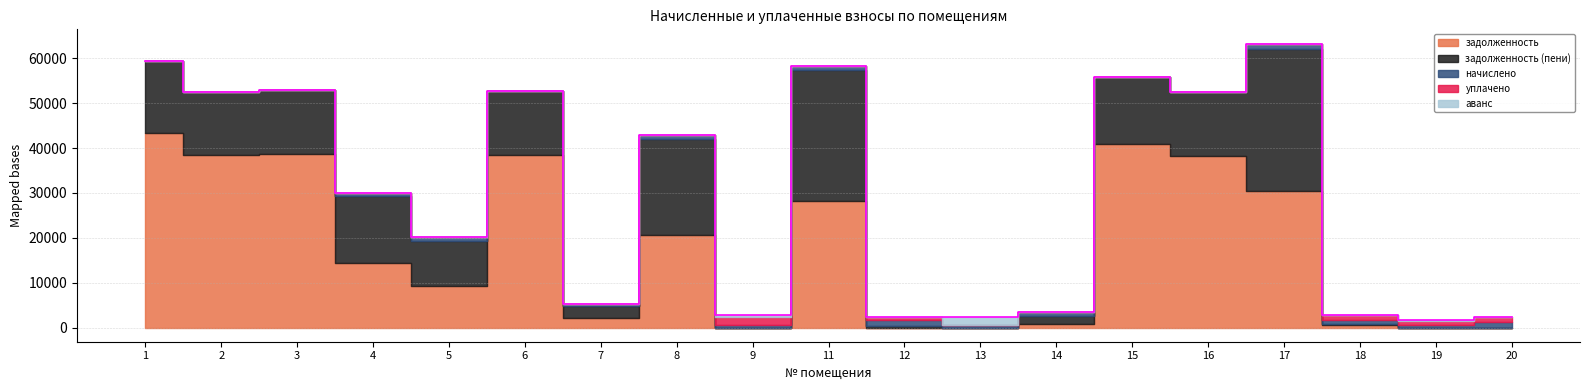

How many negative values does the начислено series have?

6